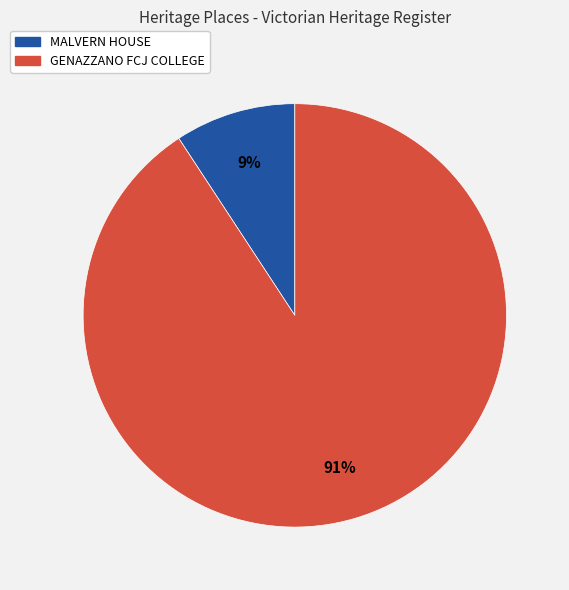

Is it true that MALVERN HOUSE is 23% of the pie?

False